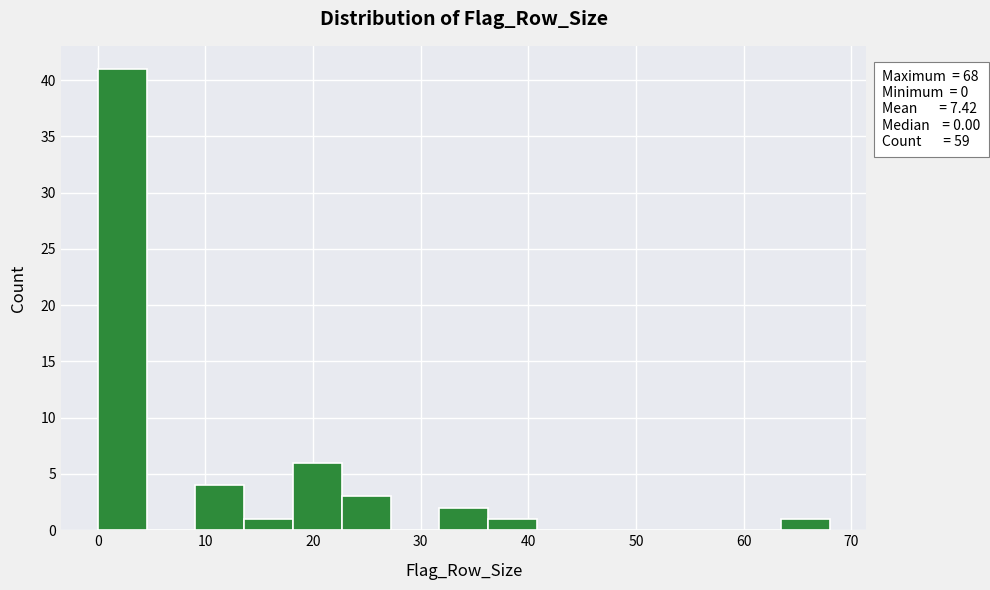

Over which range of the x-axis is the bar tallest?

0 to 5